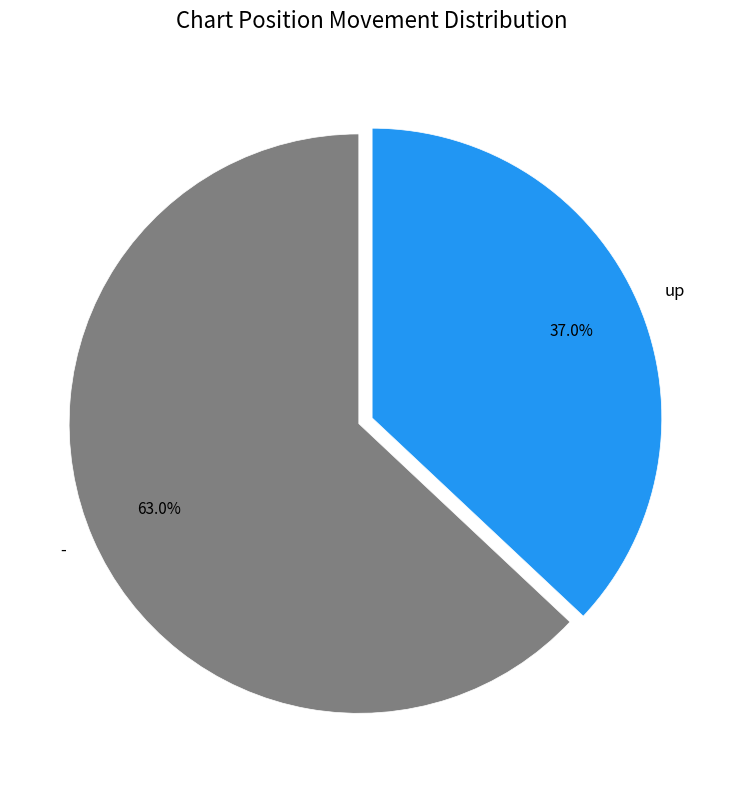

To the nearest percent, what is the combined percentage of - and up?

100%